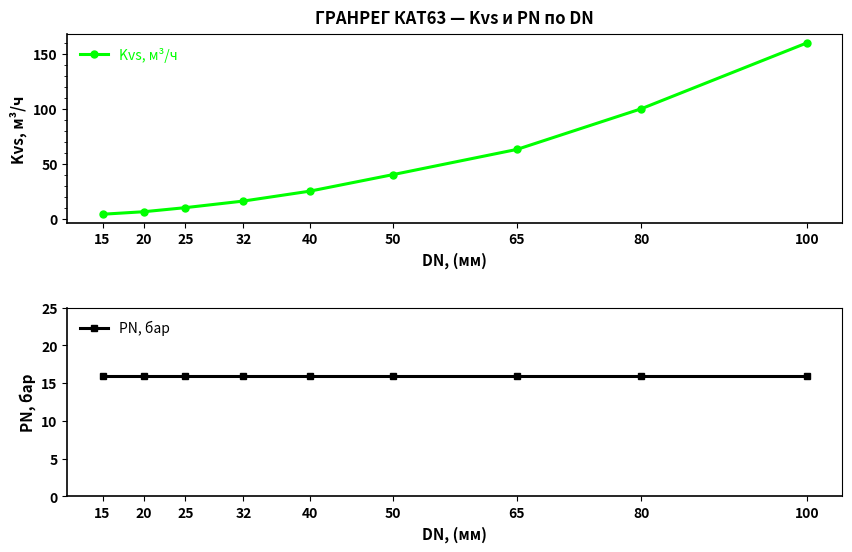

What is the minimum value shown in the chart?

4.0